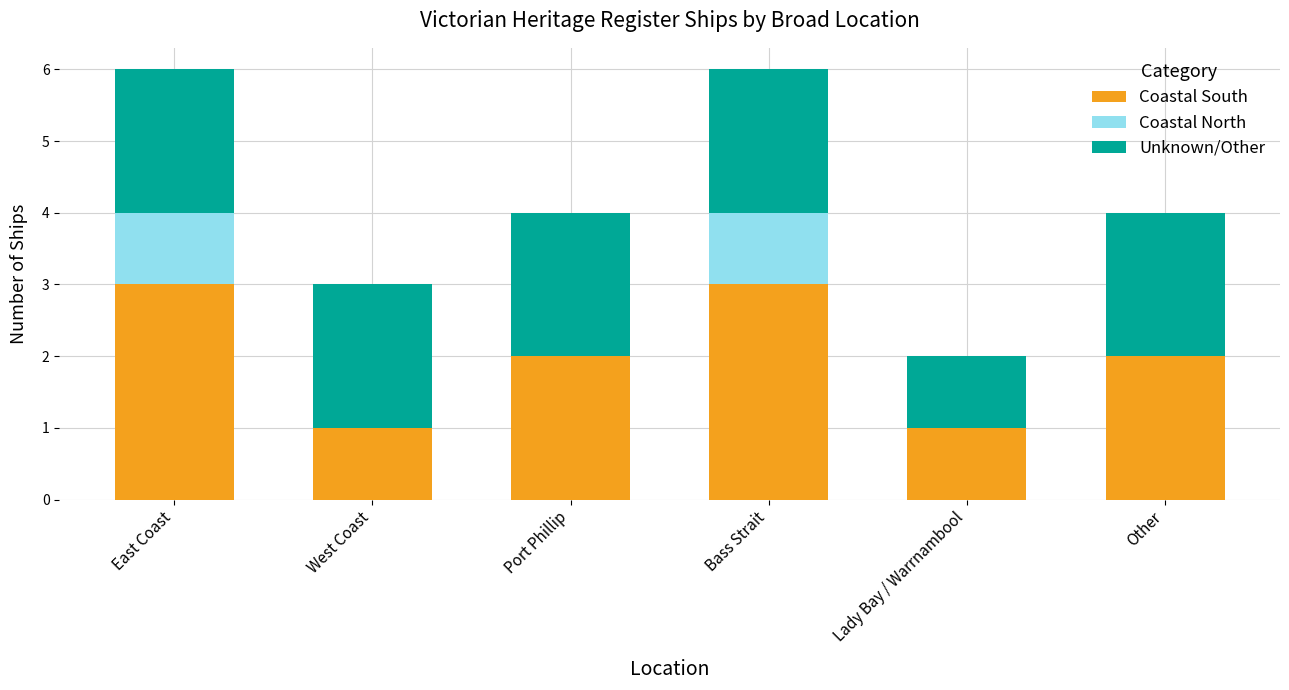

What is the sum of the Coastal South values at Bass Strait and East Coast?

6